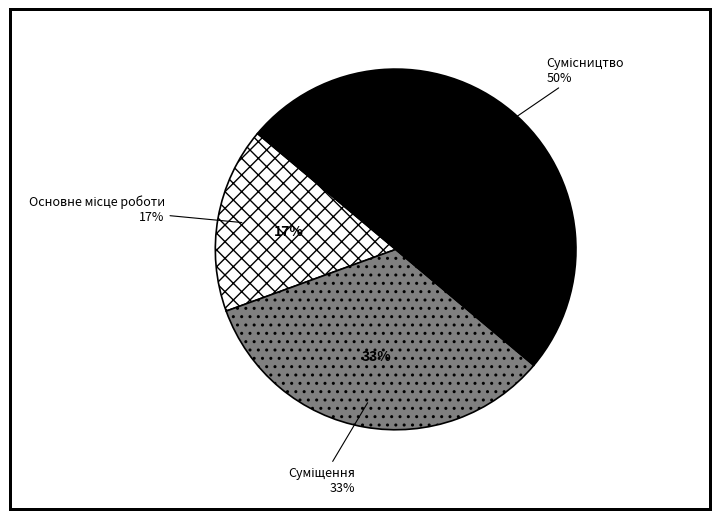

Does any single category account for the majority?

No